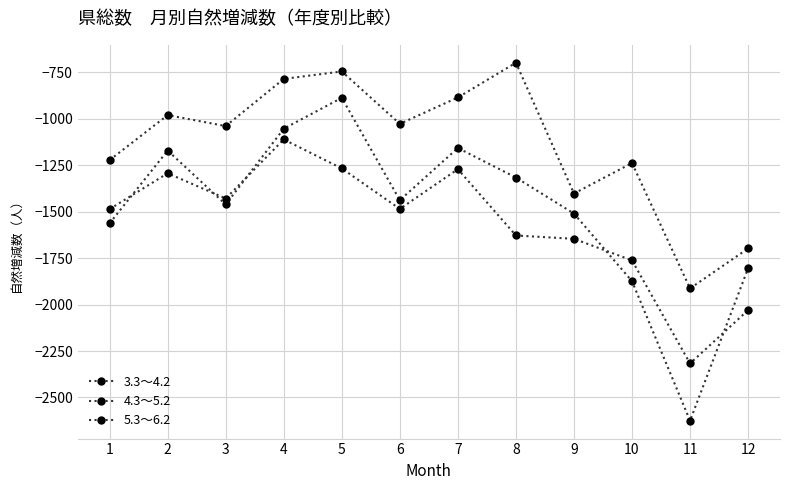

At which category does 3.3～4.2 reach its first local valley?

3